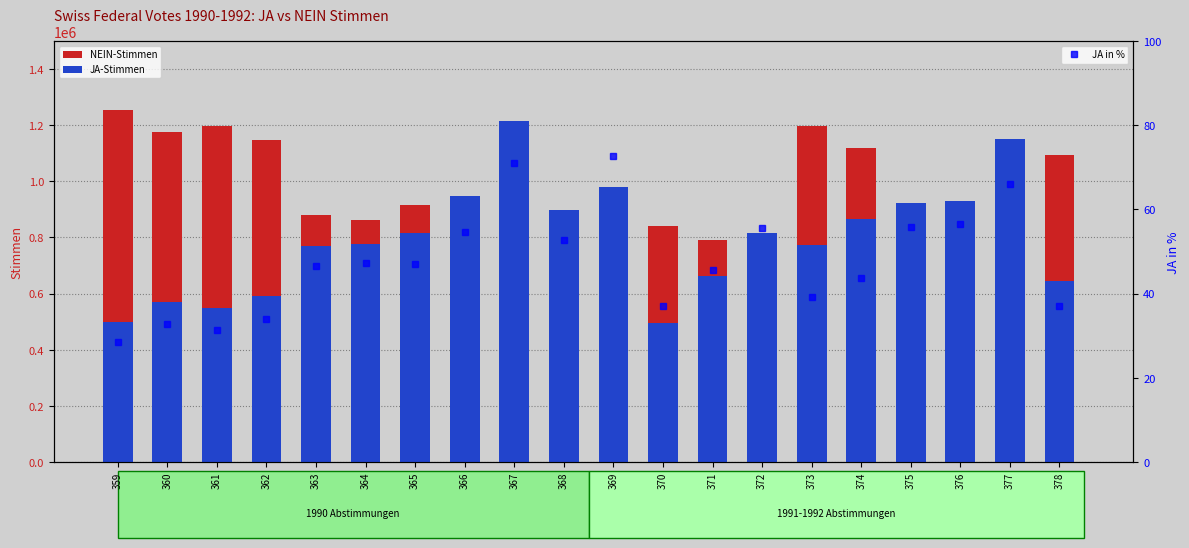

What is the average value of the JA-Stimmen series?

794116.5